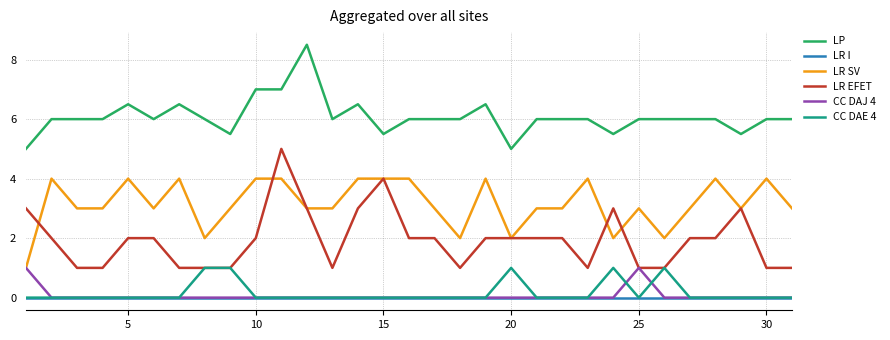

True or false: CC DAJ 4 and LP cross at least once.

False